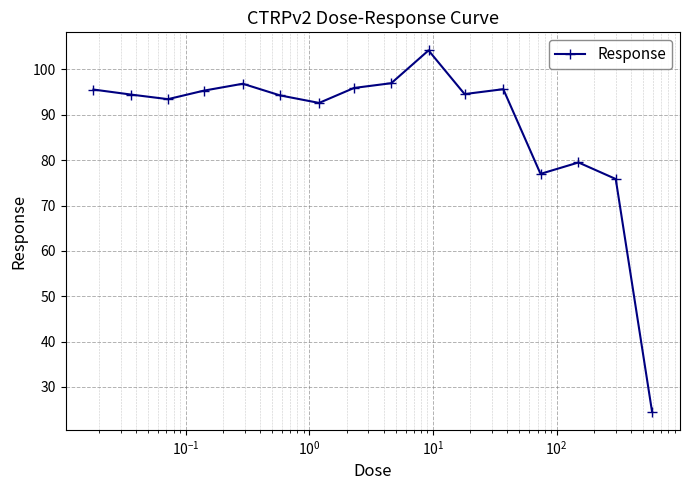

How many interior local valleys (lower than both neighbors) does the data have?

4